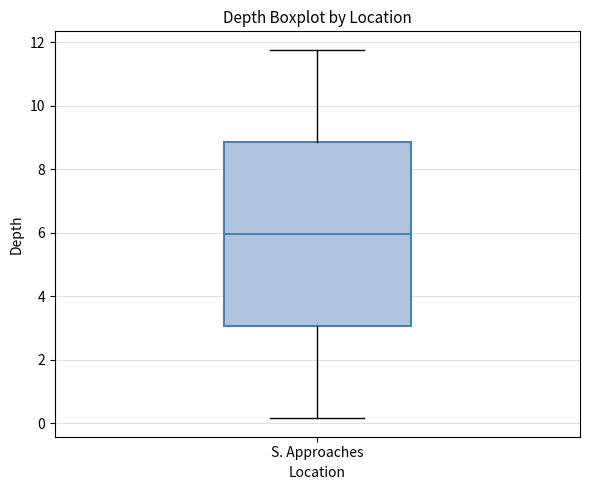

Transcribe this box plot: give where the median line is, the range the box spans, and where the two whiskers end, as read against the y-axis. The values are not printed on the chart, so give them approximately, as read against the axis.

median 6.0, box 3.0 to 8.8, whiskers 0.2 to 11.8